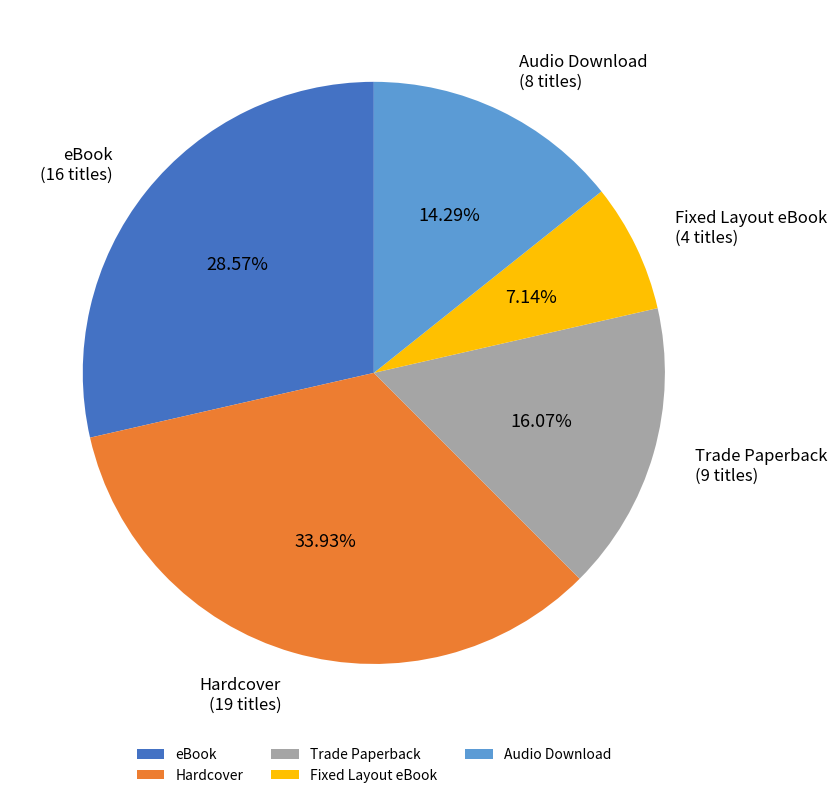

To the nearest percent, what portion does eBook represent?

29%